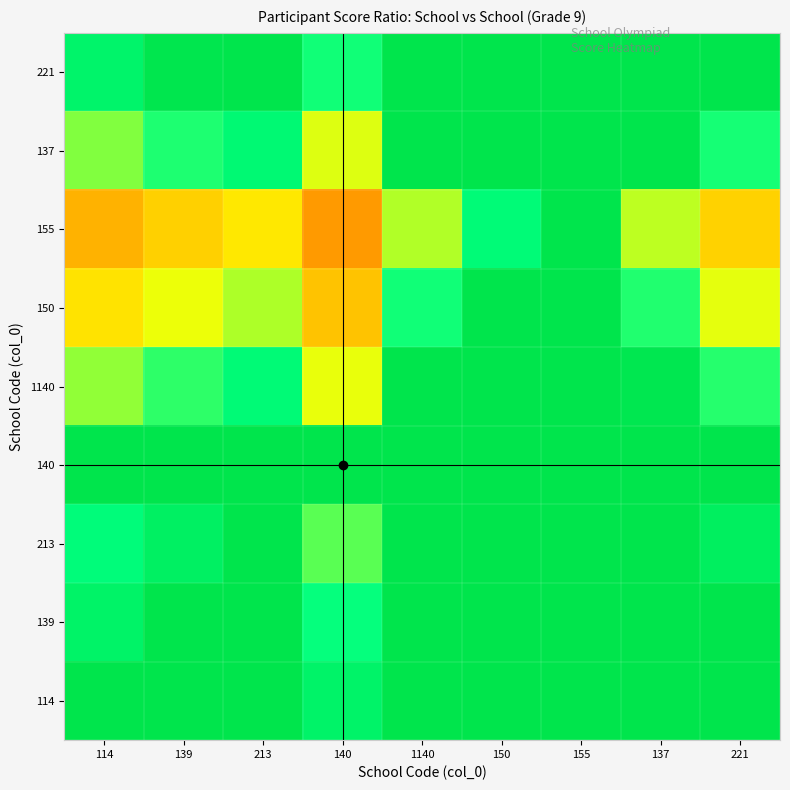

Reading left to right, what are all the values shown in this chart?

114: 114=1.0	139=1.0	213=1.0	140=0.9	1140=1.0	150=1.0	155=1.0	137=1.0	221=1.0
139: 114=0.9	139=1.0	213=1.0	140=0.7	1140=1.0	150=1.0	155=1.0	137=1.0	221=1.0
213: 114=0.8	139=0.9	213=1.0	140=0.7	1140=1.0	150=1.0	155=1.0	137=1.0	221=0.9
140: 114=1.0	139=1.0	213=1.0	140=1.0	1140=1.0	150=1.0	155=1.0	137=1.0	221=1.0
1140: 114=0.6	139=0.7	213=0.8	140=0.5	1140=1.0	150=1.0	155=1.0	137=1.0	221=0.7
150: 114=0.4	139=0.5	213=0.6	140=0.4	1140=0.7	150=1.0	155=1.0	137=0.7	221=0.5
155: 114=0.4	139=0.4	213=0.5	140=0.3	1140=0.6	150=0.8	155=1.0	137=0.6	221=0.4
137: 114=0.6	139=0.7	213=0.8	140=0.5	1140=1.0	150=1.0	155=1.0	137=1.0	221=0.7
221: 114=0.9	139=1.0	213=1.0	140=0.7	1140=1.0	150=1.0	155=1.0	137=1.0	221=1.0